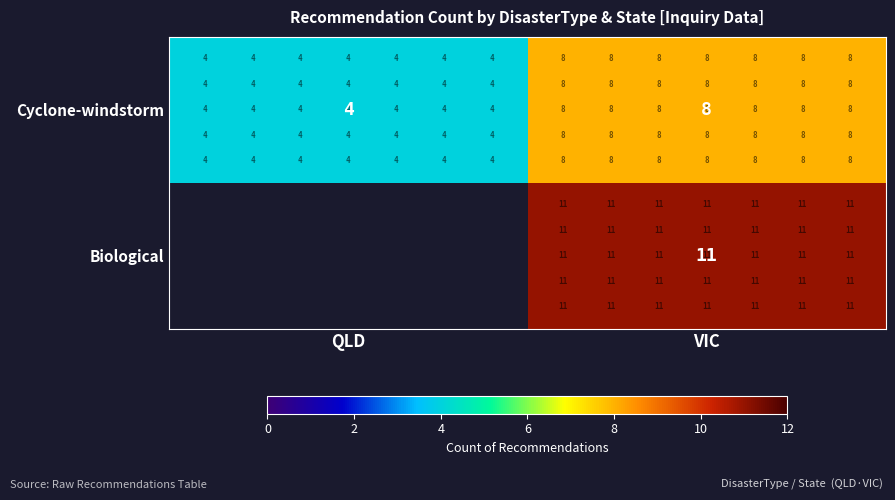

List the labels in order of Cyclone-windstorm value, largest first.

VIC, QLD